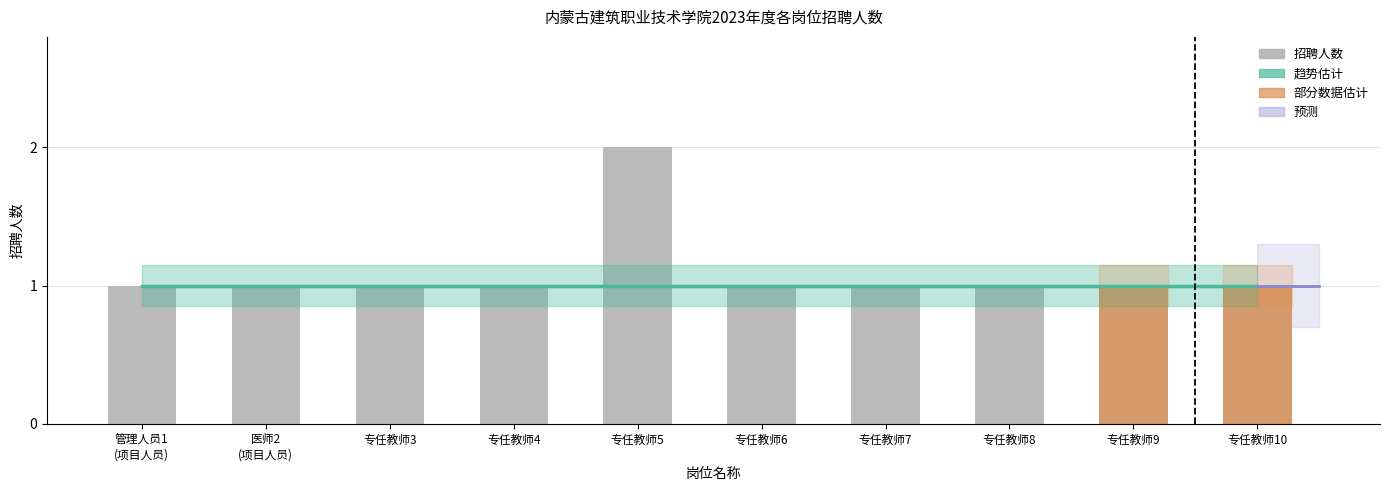

Reading right to left, extract all data points from this chart.

趋势估计: 专任教师10=1	专任教师9=1	专任教师8=1	专任教师7=1	专任教师6=1	专任教师5=1	专任教师4=1	专任教师3=1	医师2
(项目人员)=1	管理人员1
(项目人员)=1
招聘人数: 专任教师10=1	专任教师9=1	专任教师8=1	专任教师7=1	专任教师6=1	专任教师5=2	专任教师4=1	专任教师3=1	医师2
(项目人员)=1	管理人员1
(项目人员)=1